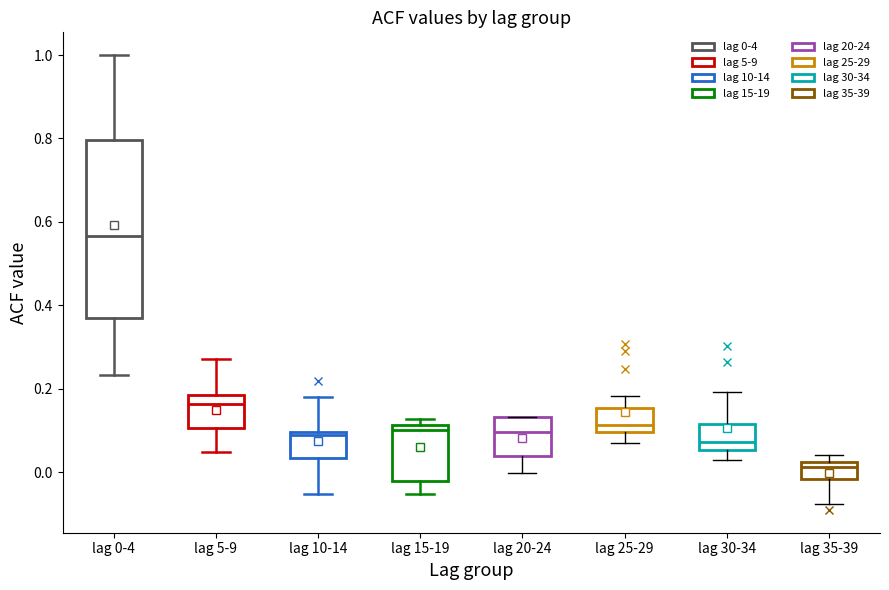

Which box has the lowest median line?

lag 35-39